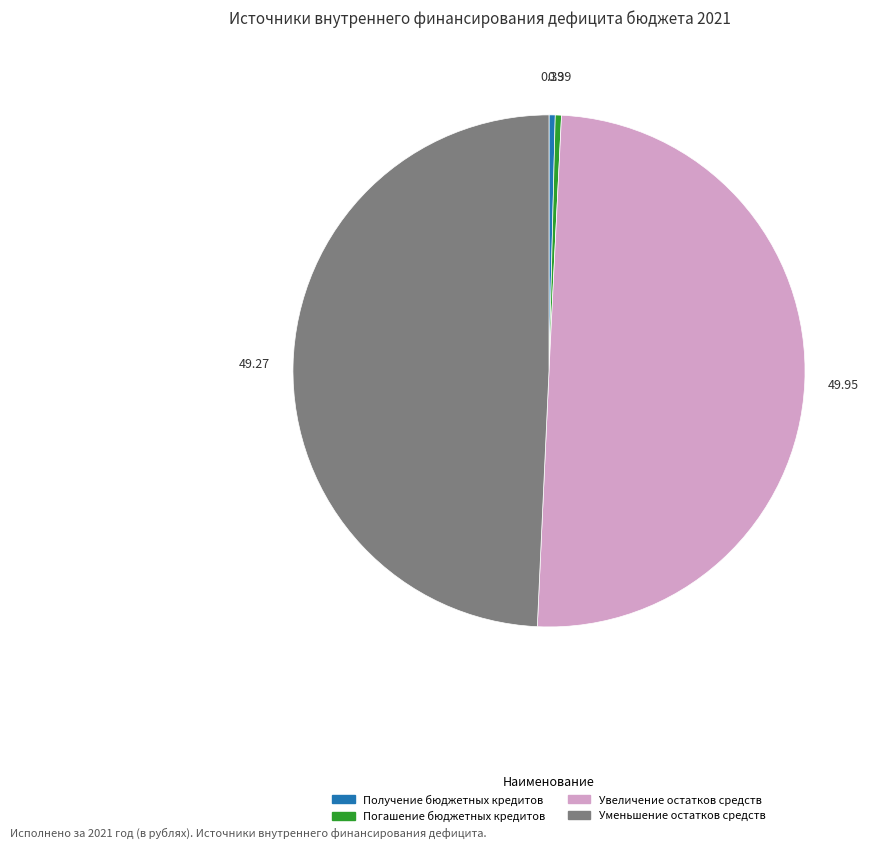

Between Уменьшение остатков средств and Увеличение остатков средств, which is larger?

Увеличение остатков средств